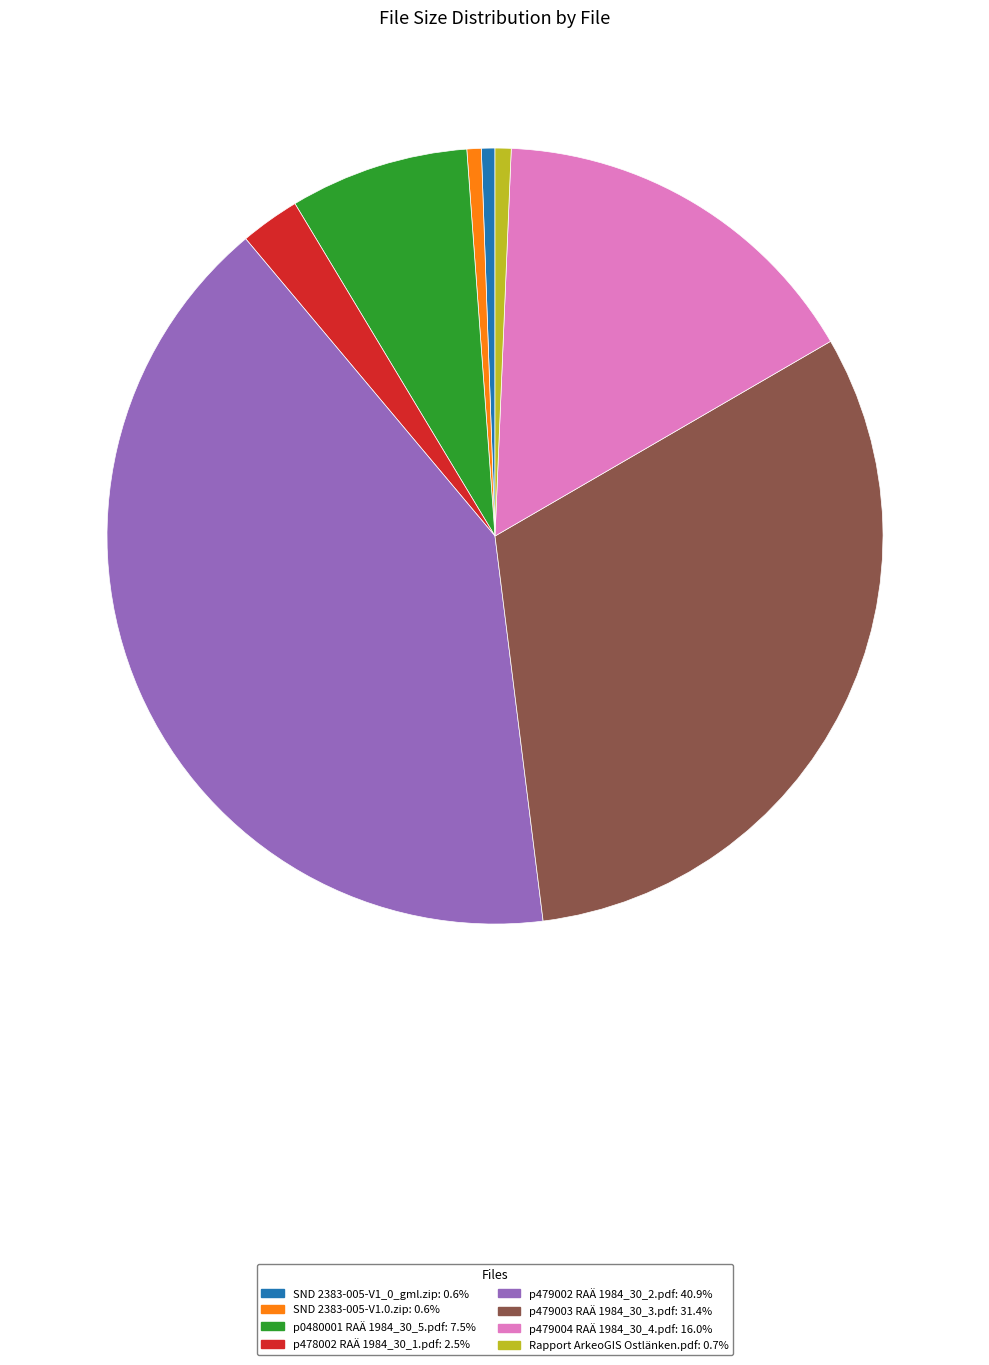

Does Rapport ArkeoGIS Ostlänken.pdf account for over 50% of the chart?

No